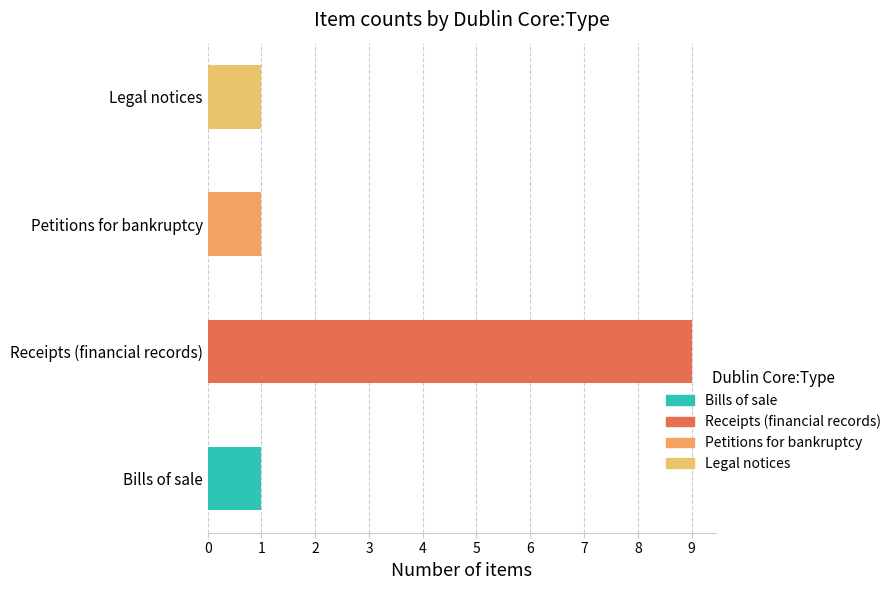

Between Receipts (financial records)^^Text and Receipts (financial records)^^Text, which is larger?

Receipts (financial records)^^Text